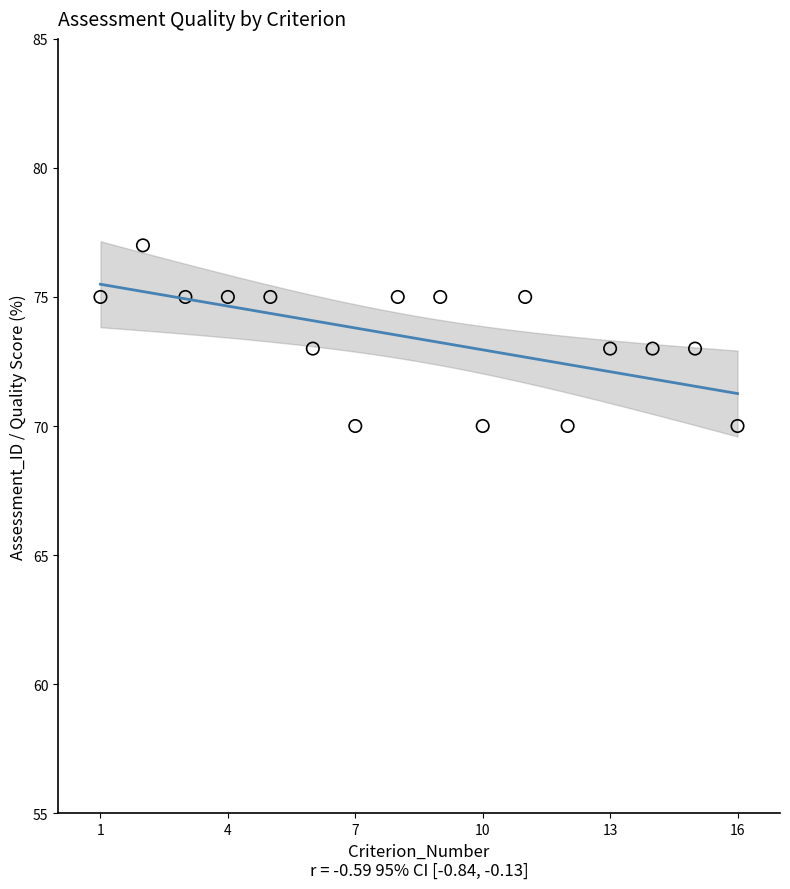

What is the range of Y values (max minus min)?

7